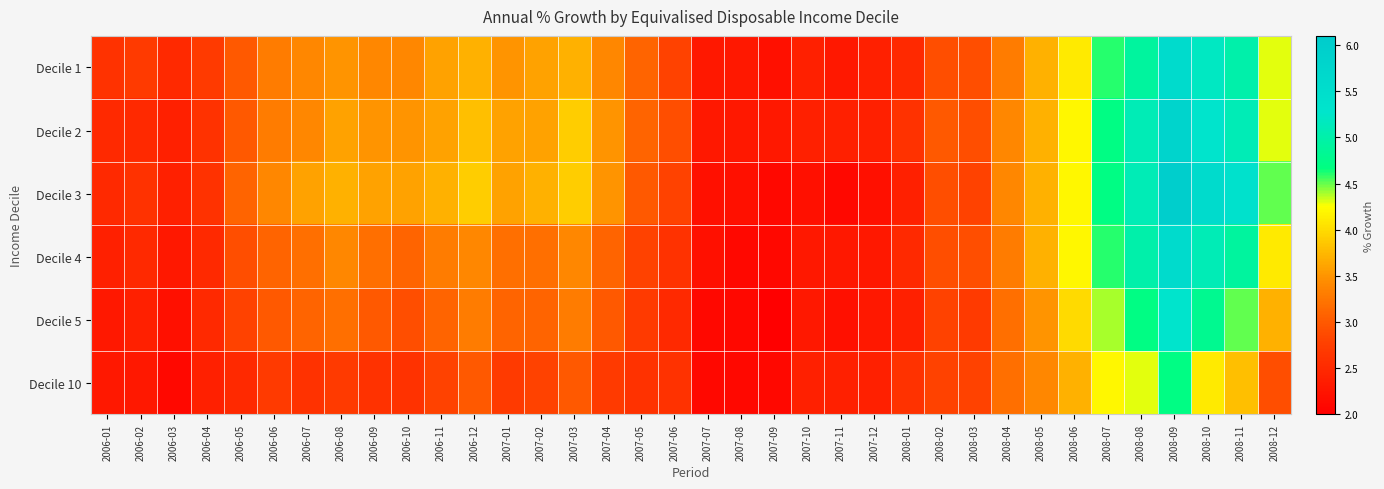

What is the total value across all series at 2007-06?

16.2